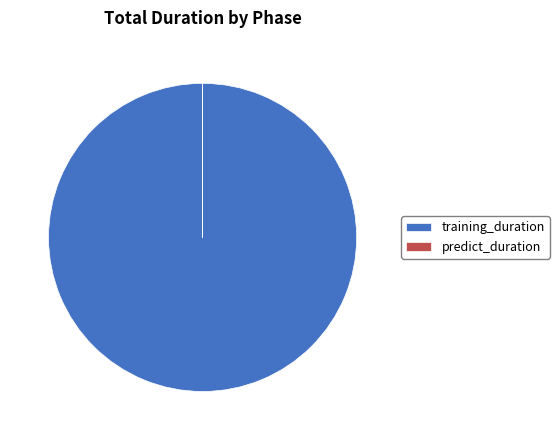

Is it true that training_duration is 100% of the pie?

True